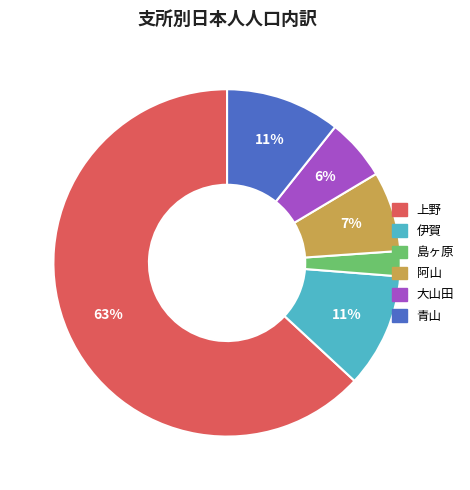

True or false: 青山 accounts for 11% of the total.

True